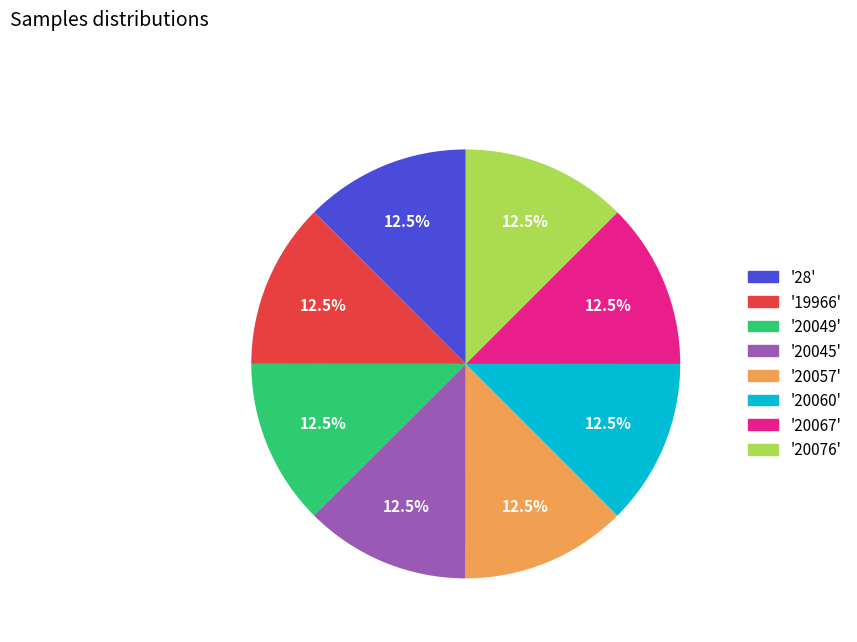

Is there any slice that represents more than half of the pie?

No